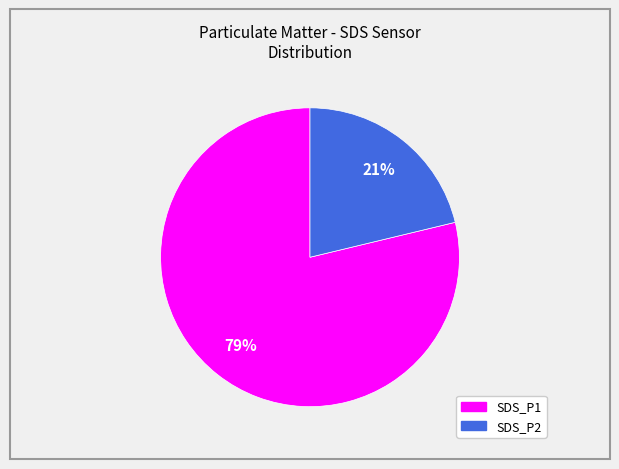

Rank the categories by value from highest to lowest.

SDS_P1, SDS_P2